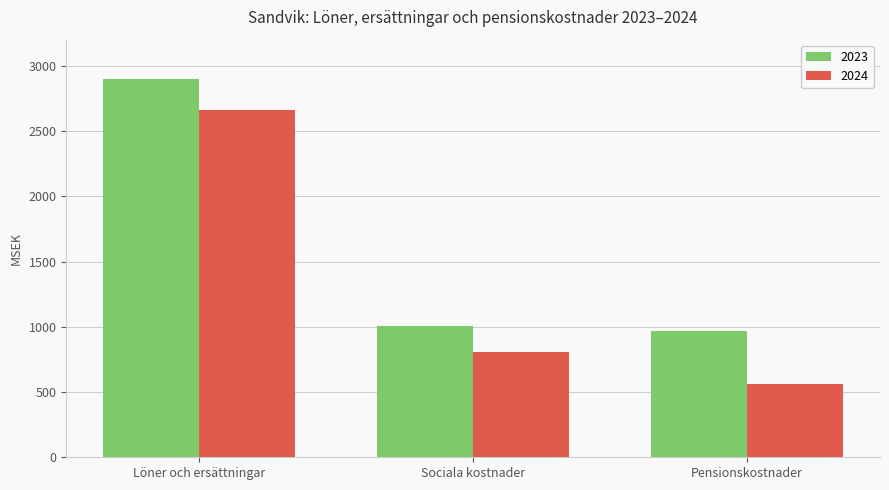

Which series has the largest range (max minus min)?

2024